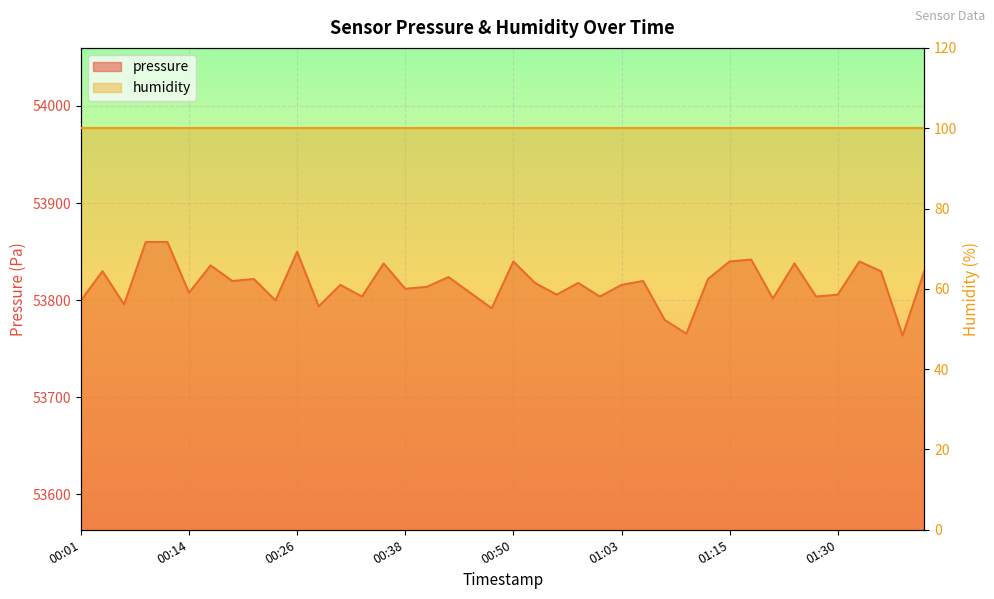

Which has a higher value, 01:03 or 00:36?

00:36